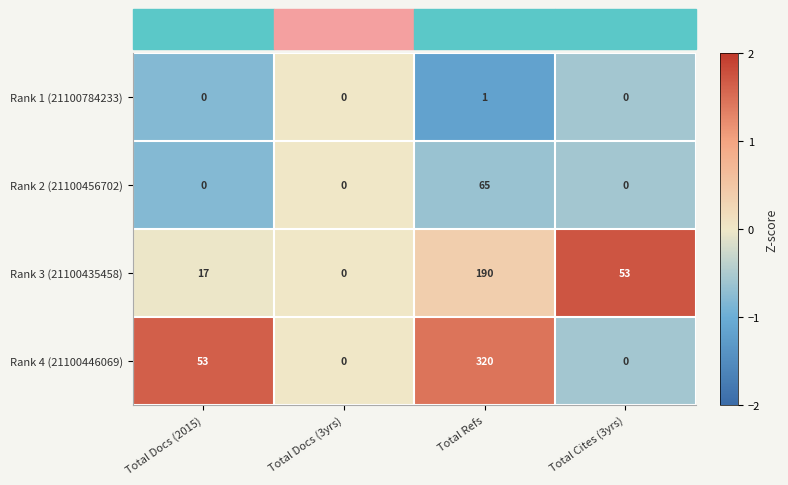

List the series in order of their peak value, highest first.

Rank 4 (21100446069), Rank 3 (21100435458), Rank 2 (21100456702), Rank 1 (21100784233)